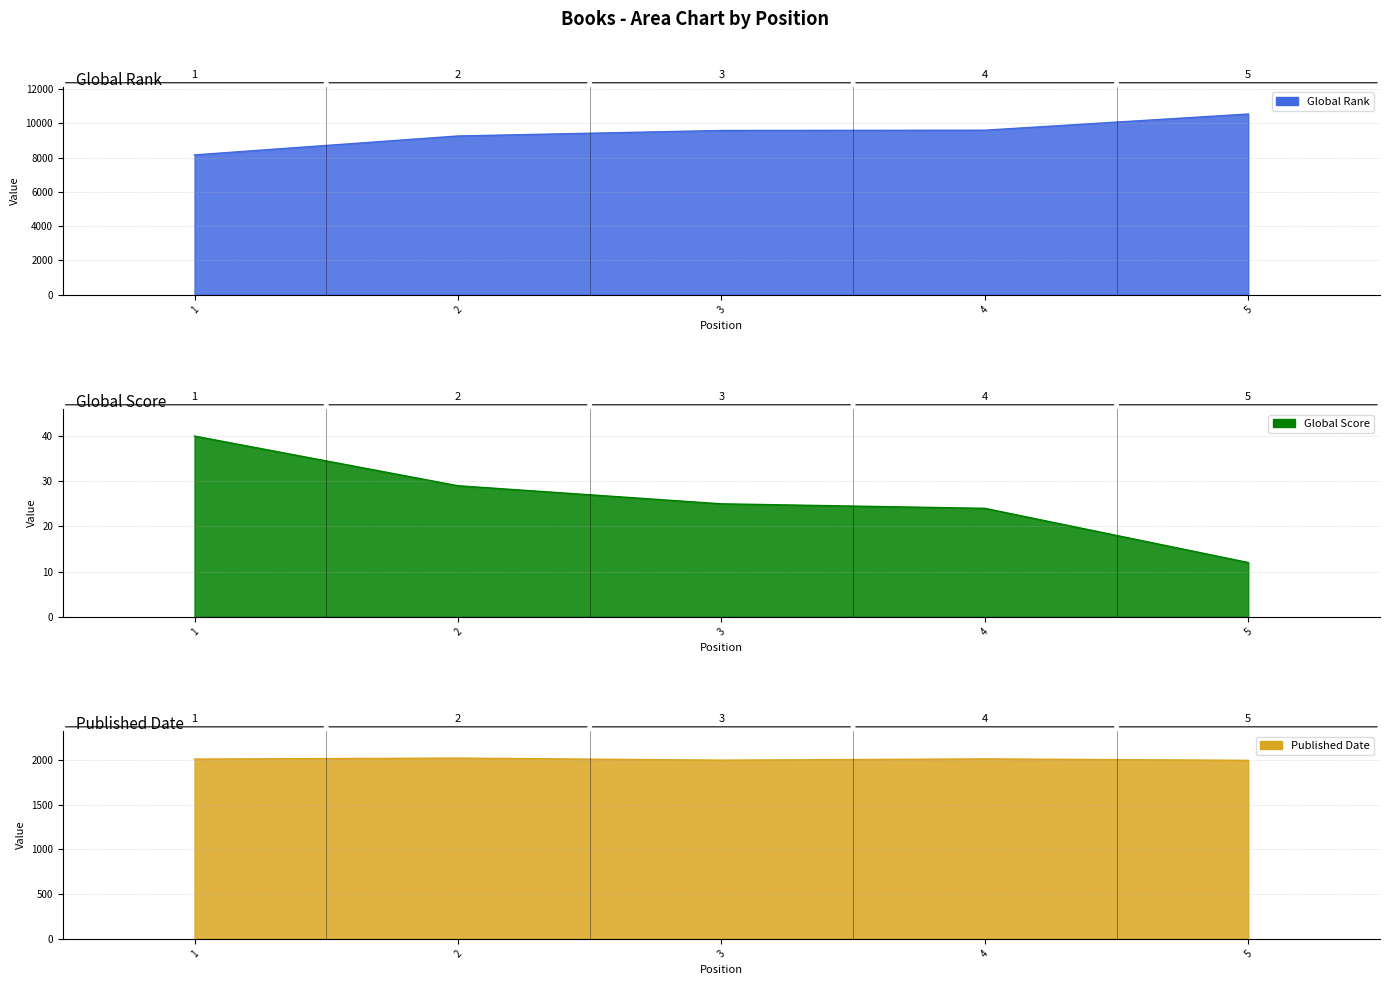

What is the value of the Published Date point at the 1st from the left?

2009